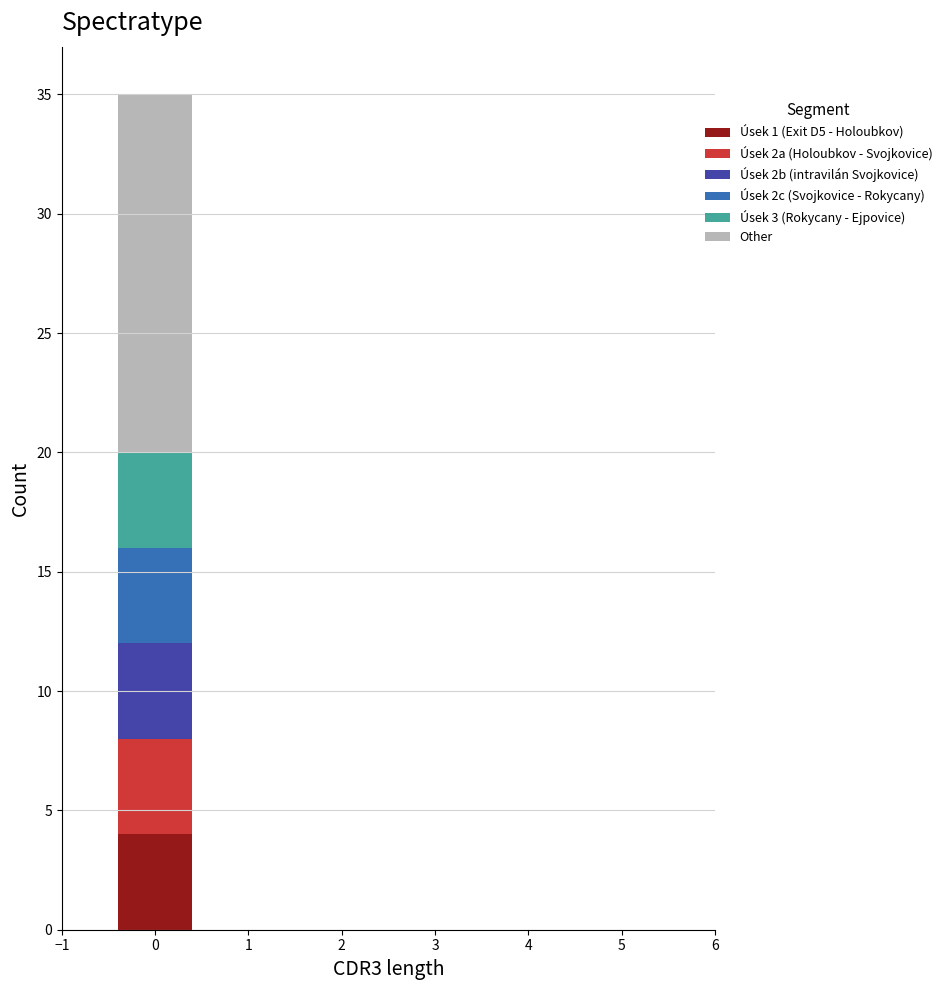

Reading left to right, list every stacked bar in this chart as the range it spans on the x-axis followed by its total height. The values are not printed on the chart, so give them approximately, as read against the axis.

-0.5 to 0.5: 35
0.5 to 1.5: 0
1.5 to 2.5: 0
2.5 to 3.5: 0
3.5 to 4.5: 0
4.5 to 5.5: 0